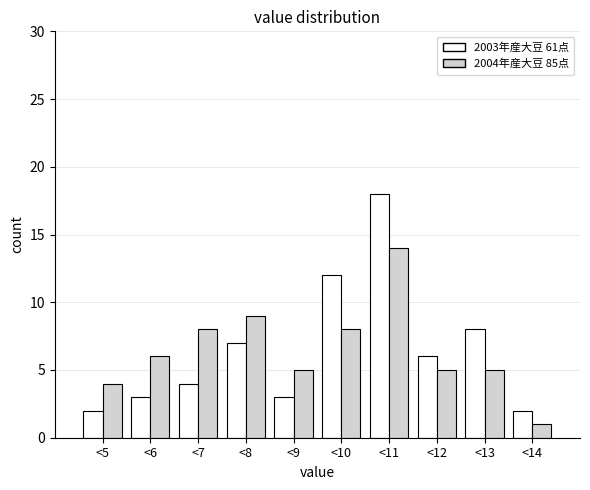

Reading right to left, what are all the values shown in this chart?

2003年産大豆 61点: 2	8	6	18	12	3	7	4	3	2
2004年産大豆 85点: 1	5	5	14	8	5	9	8	6	4